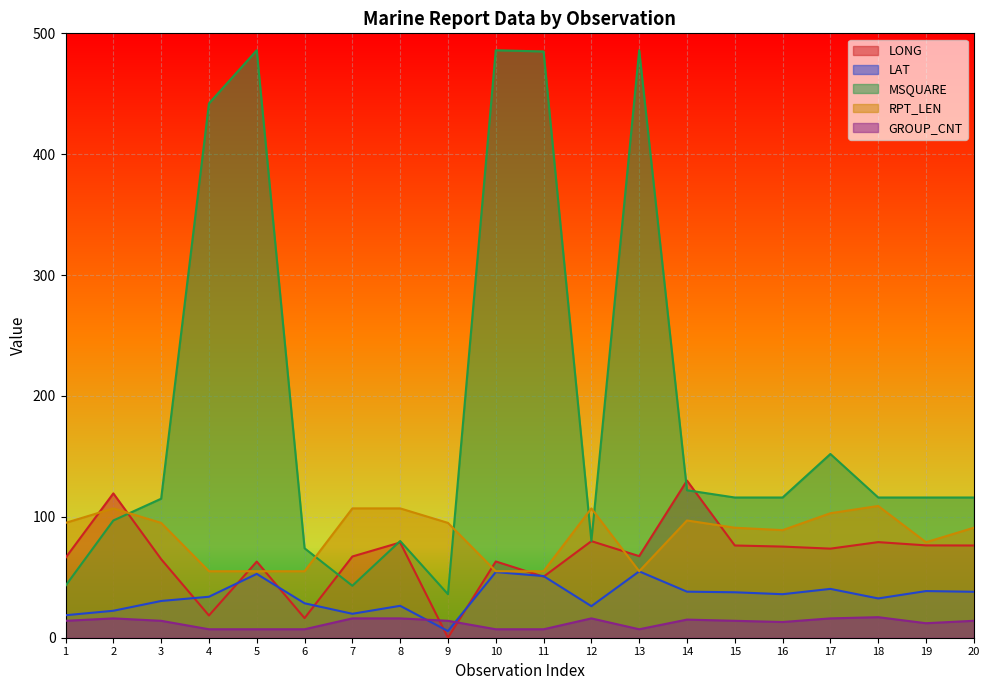

What value does the LAT series have at 4?

33.9